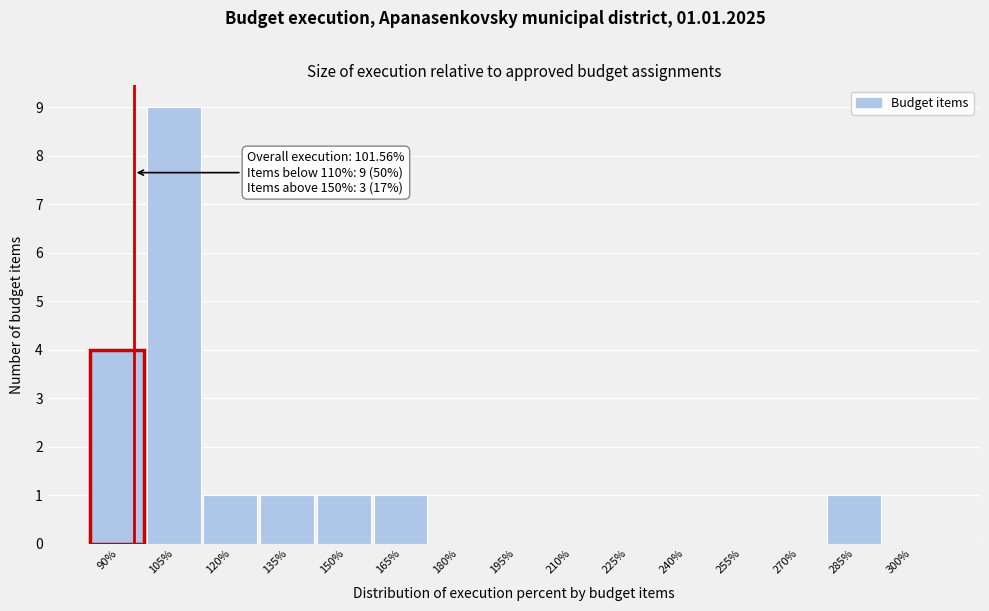

Reading right to left, extract all data points from this chart.

300%=0	285%=1	270%=0	255%=0	240%=0	225%=0	210%=0	195%=0	180%=0	165%=1	150%=1	135%=1	120%=1	105%=9	90%=4